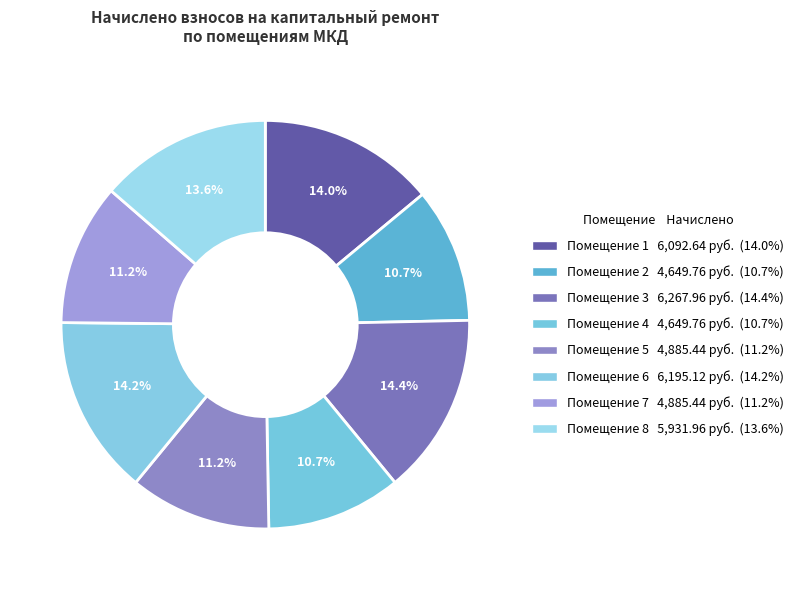

How many segments does this pie chart have?

8